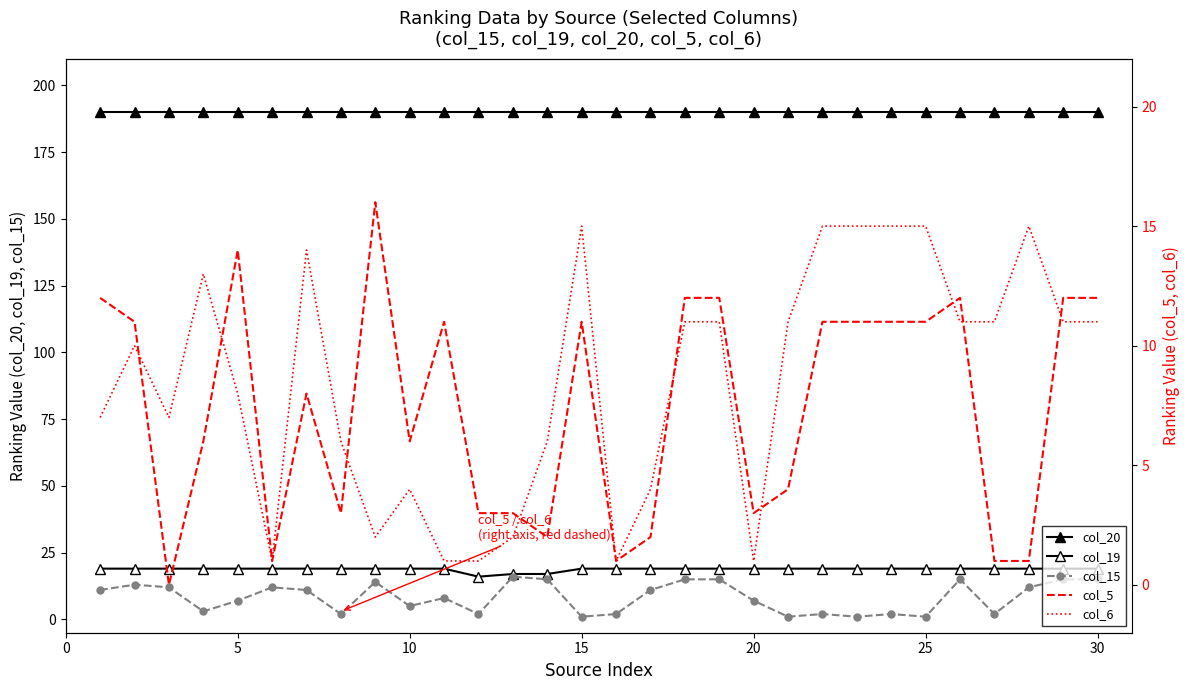

List the series in order of their peak value, lowest first.

col_6, col_15, col_5, col_19, col_20